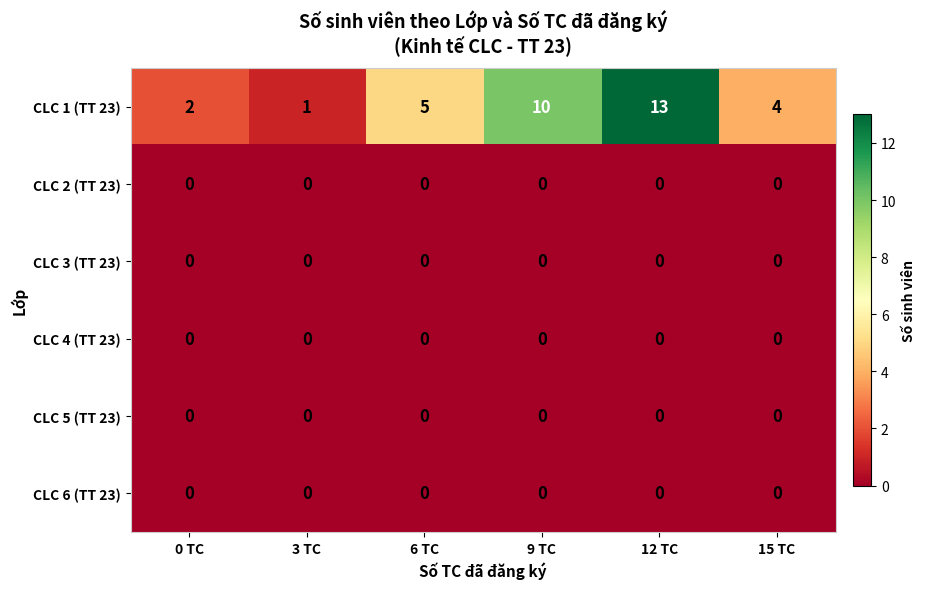

Count the number of categories in the chart.

6